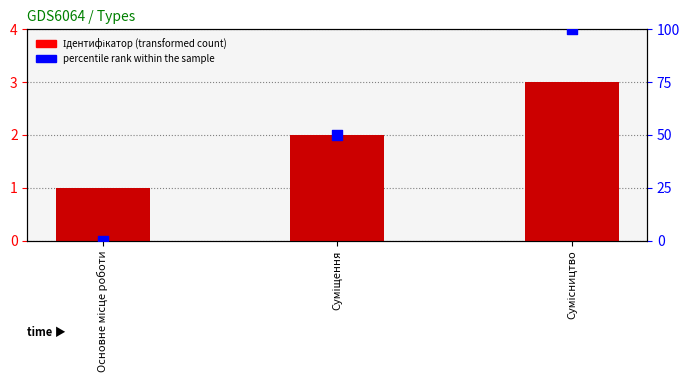

Which series contains the lowest Y value?

percentile rank within the sample